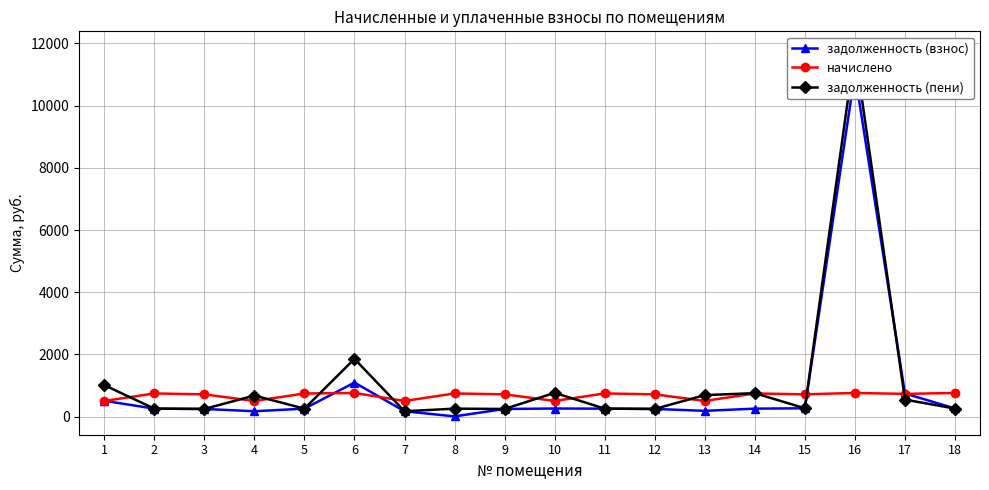

Which label corresponds to the largest value in the chart?

16